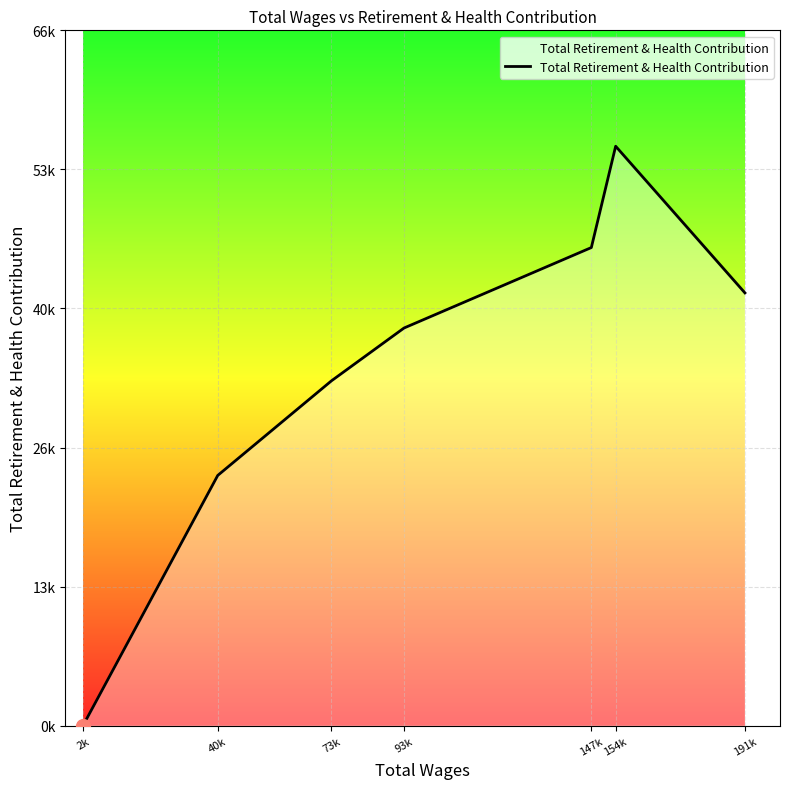

Which has a higher value, 93k or 73k?

93k